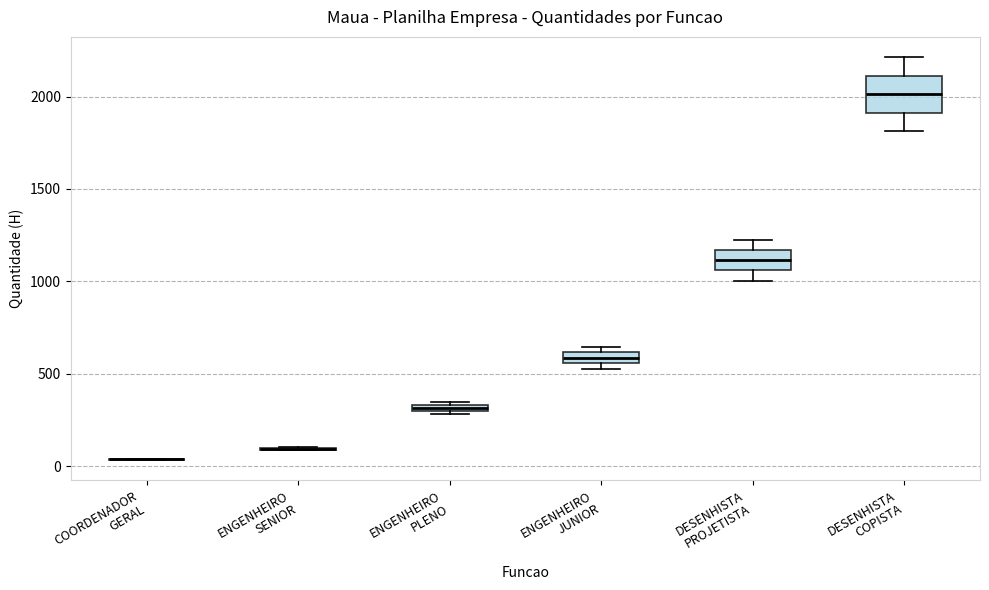

Where is the upper edge of the box for ENGENHEIRO PLENO on the y-axis? The values are not printed on the chart, so give them approximately, as read against the axis.

350